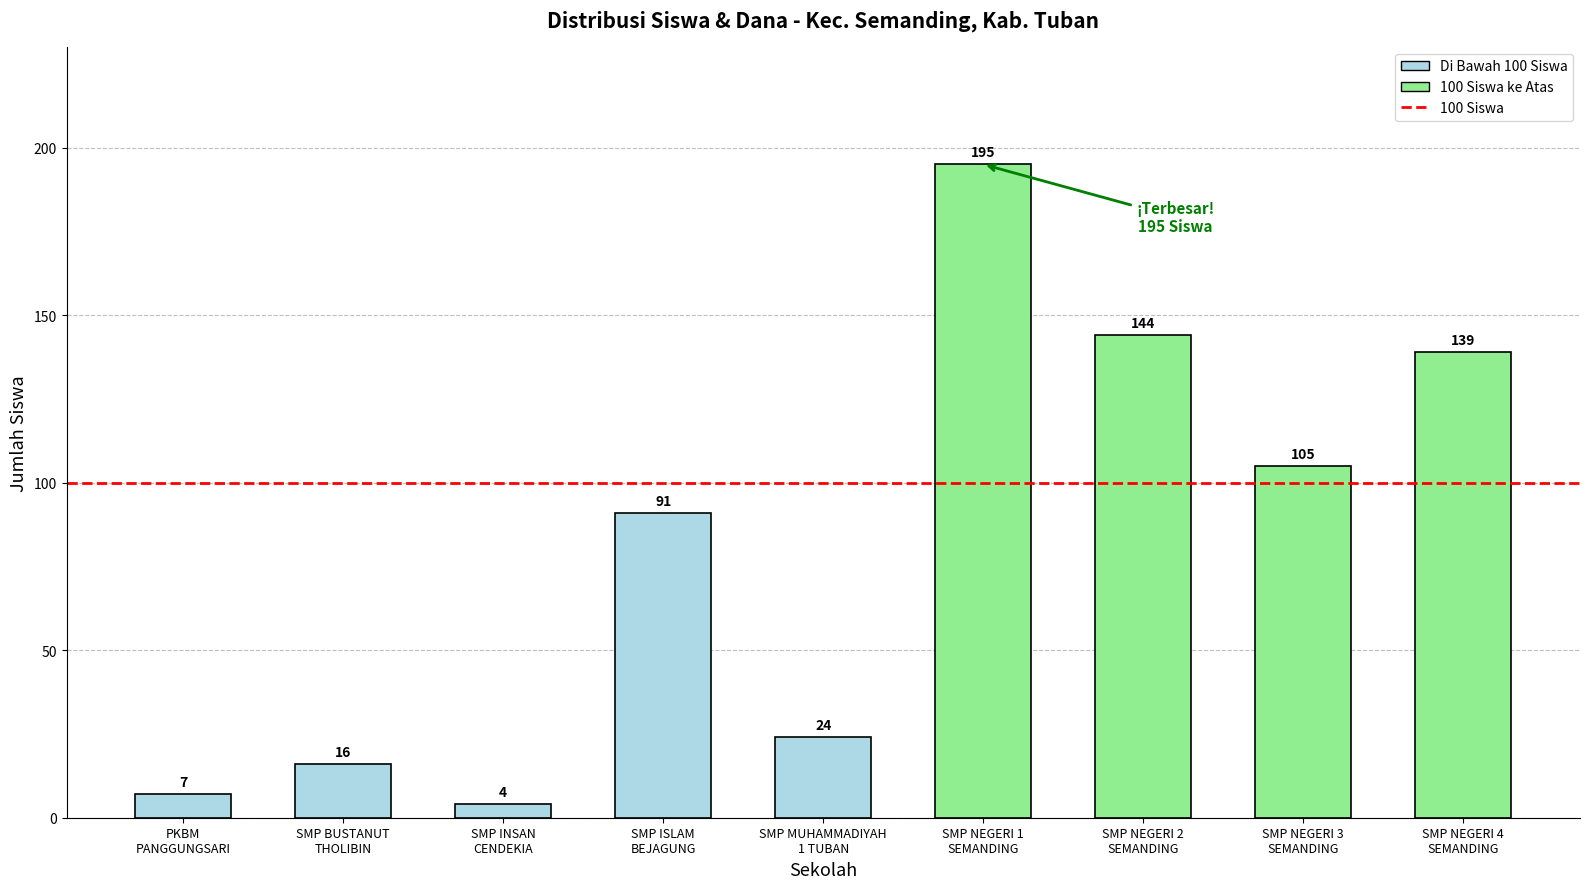

What is the value of the 9th bar from the left?

139